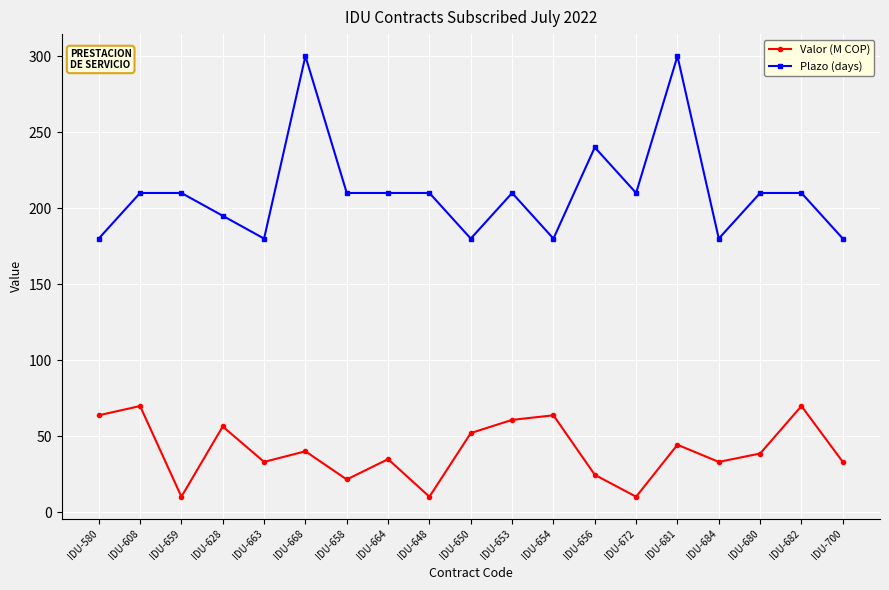

Reading left to right, list all the values displayed in this chart.

Valor (M COP): 63.8	69.9	10.2	56.4	33.1	40.1	21.6	34.9	10.2	52.1	60.8	63.8	24.6	10.2	44.4	33.1	38.6	69.9	33.1
Plazo (days): 180.0	210.0	210.0	195.0	180.0	300.0	210.0	210.0	210.0	180.0	210.0	180.0	240.0	210.0	300.0	180.0	210.0	210.0	180.0